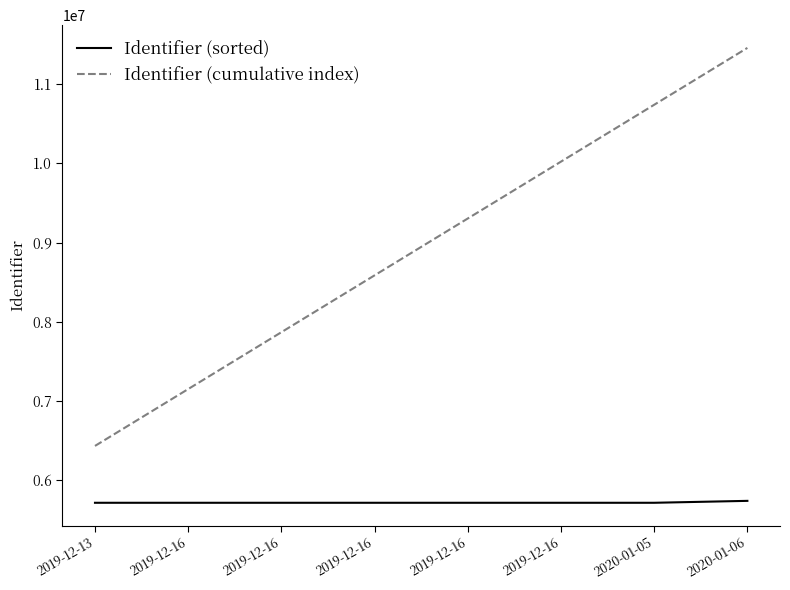

Which category has the lowest value in the Identifier (cumulative index) series?

2019-12-13